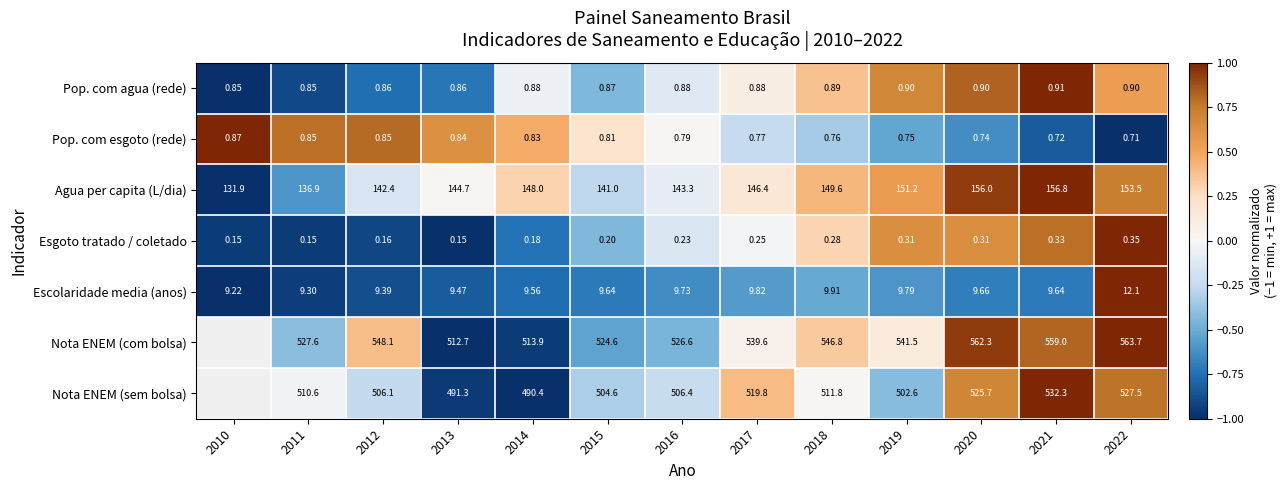

What is the difference between the highest and lowest values at 2016?

526.4